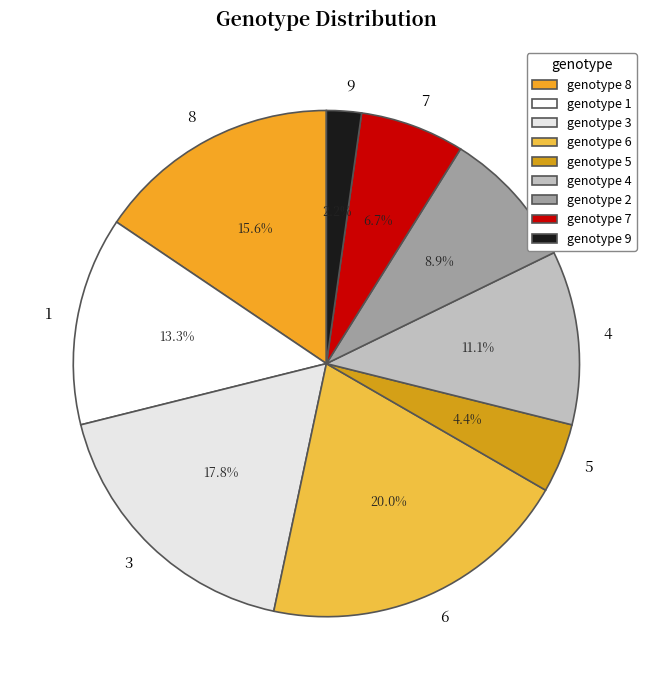

Count the number of slices in the pie.

9